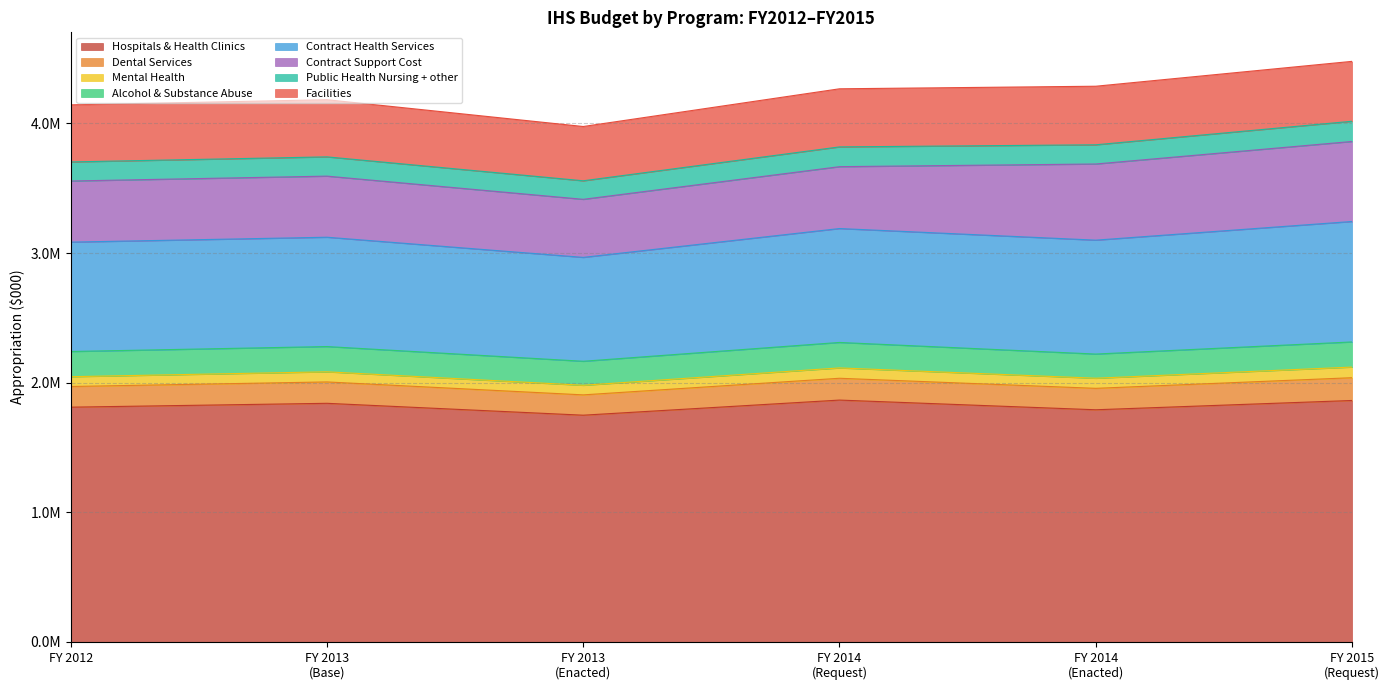

Does the chart display data point markers on the line(s)?

No